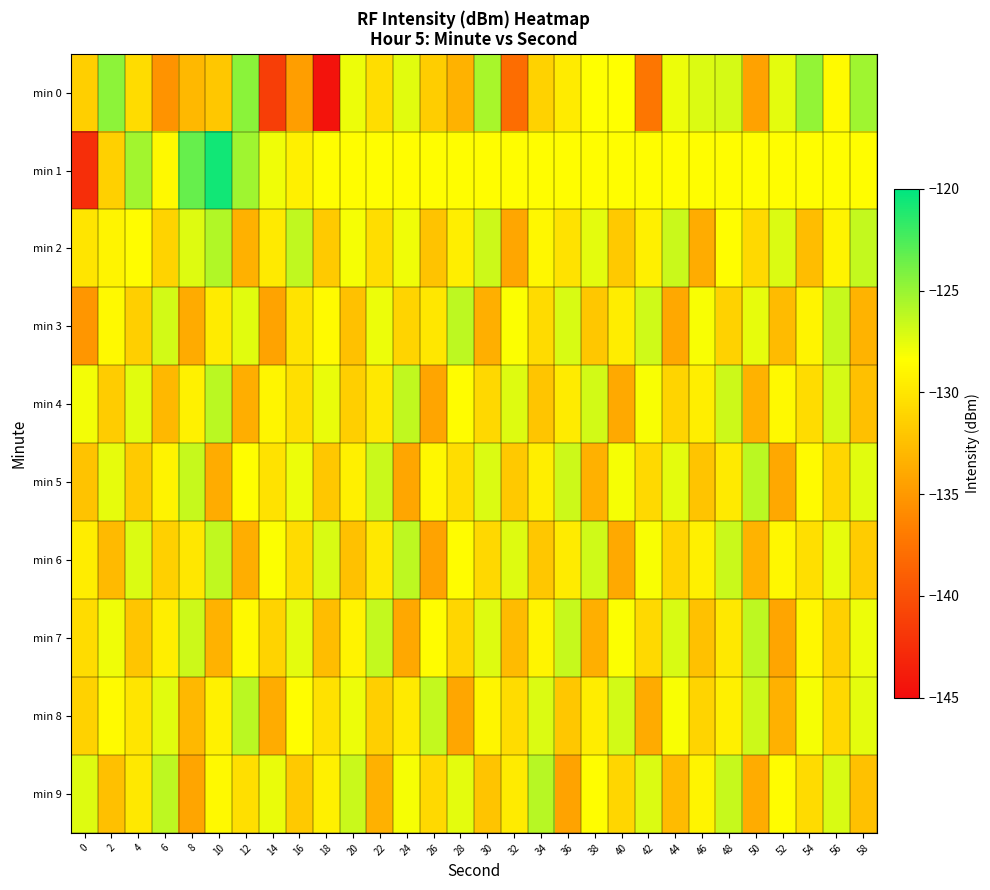

Between 26 and 12, which is larger?

12